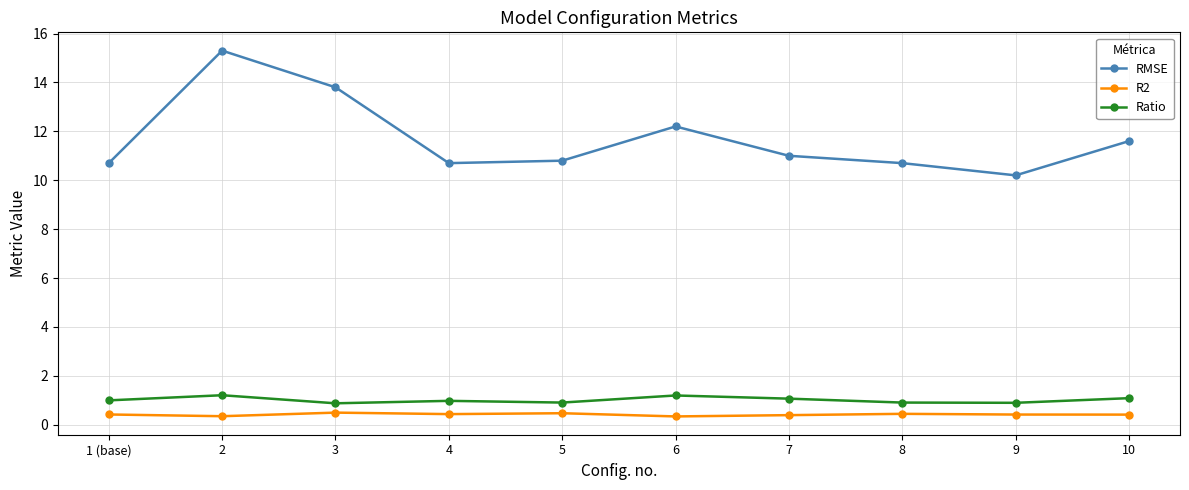

Which label corresponds to the largest value in the chart?

2